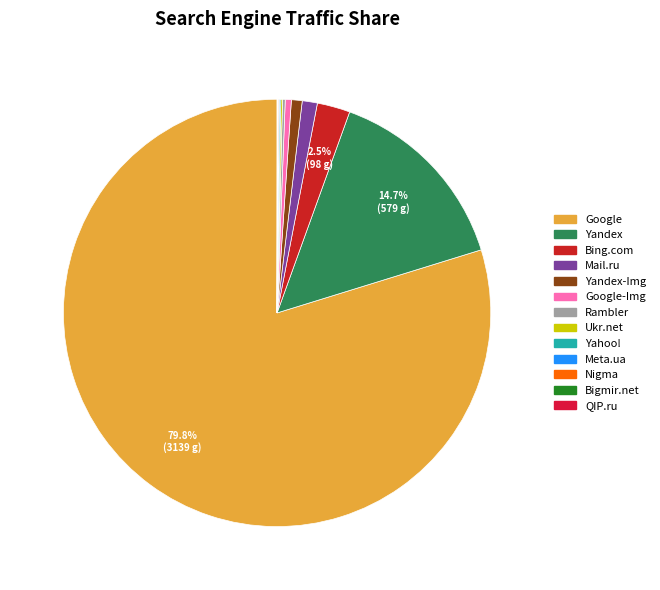

Which slice is the smallest?

Bigmir.net